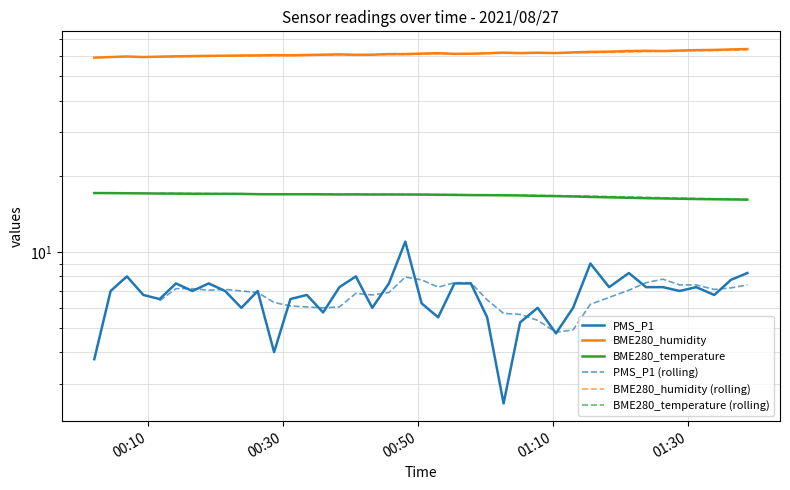

What is the sum of all BME280_temperature values?

671.6